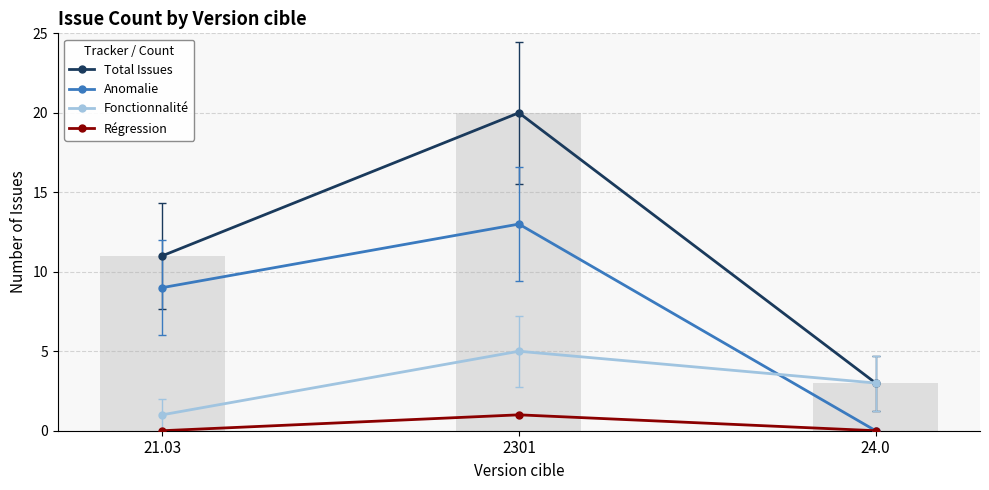

Rank the series by their average value, from lowest to highest.

Régression, Fonctionnalité, Anomalie, Total Issues